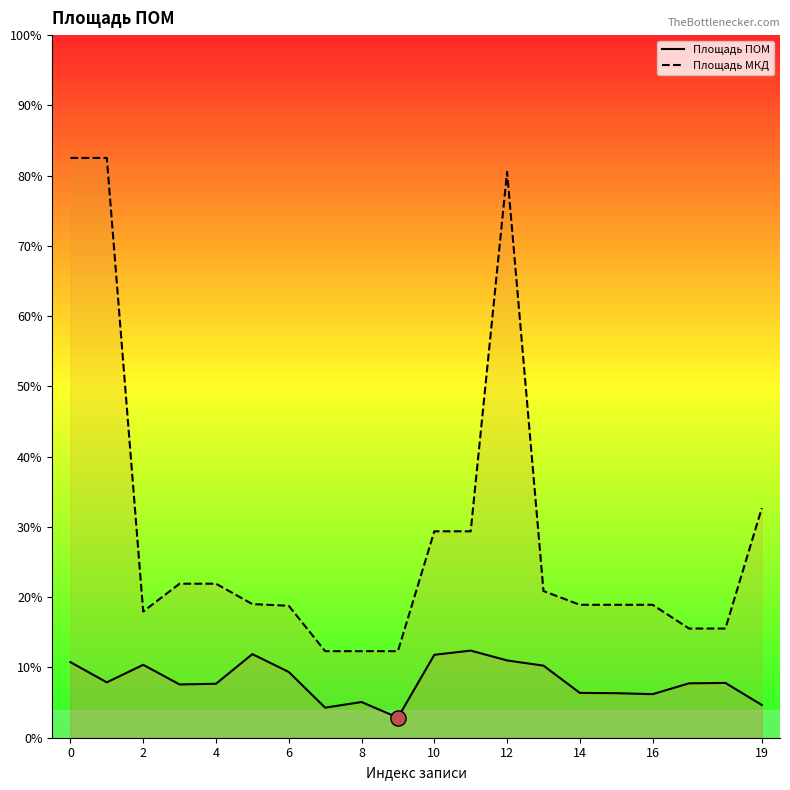

Which series has the largest Y range (max minus min)?

Площадь МКД